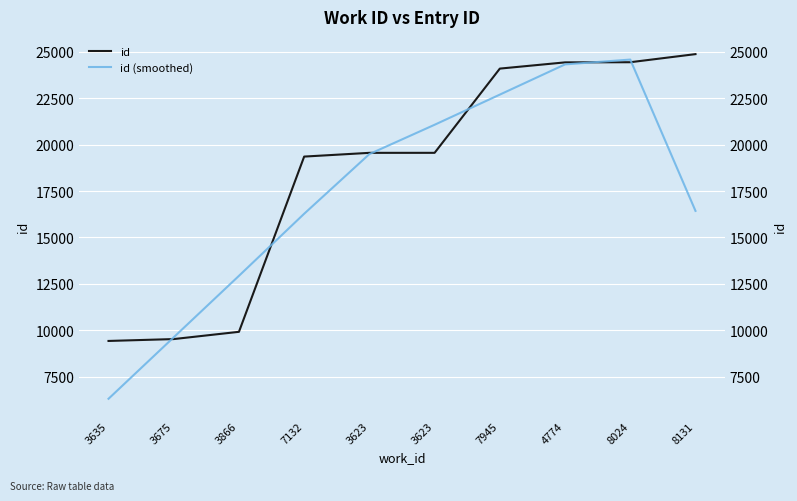

What is the average value of the id series?

18515.0